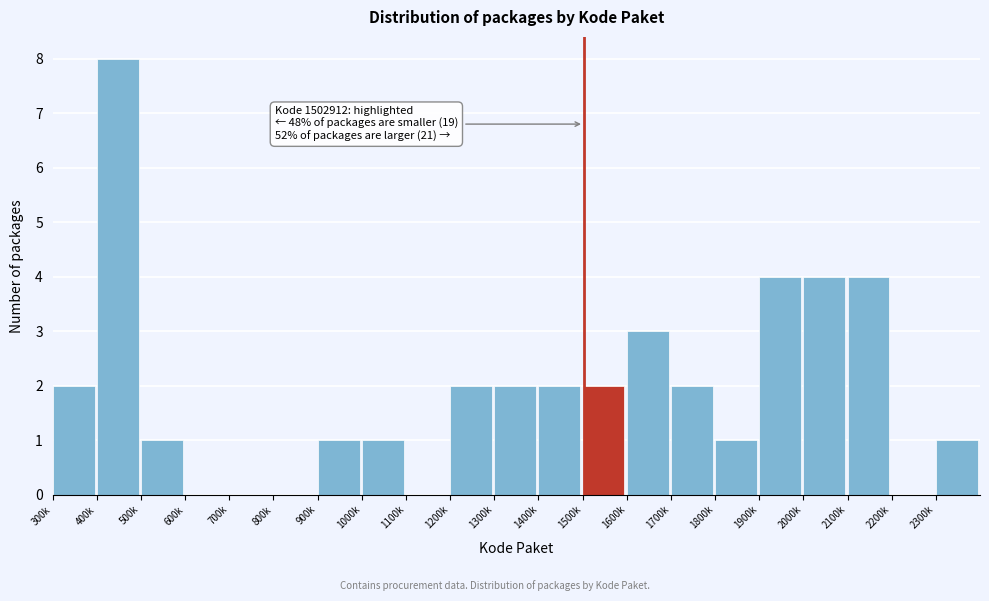

Reading left to right, transcribe all the data shown in this chart.

300k=2	400k=8	500k=1	600k=0	700k=0	800k=0	900k=1	1000k=1	1100k=0	1200k=2	1300k=2	1400k=2	1500k=2	1600k=3	1700k=2	1800k=1	1900k=4	2000k=4	2100k=4	2200k=0	2300k=1